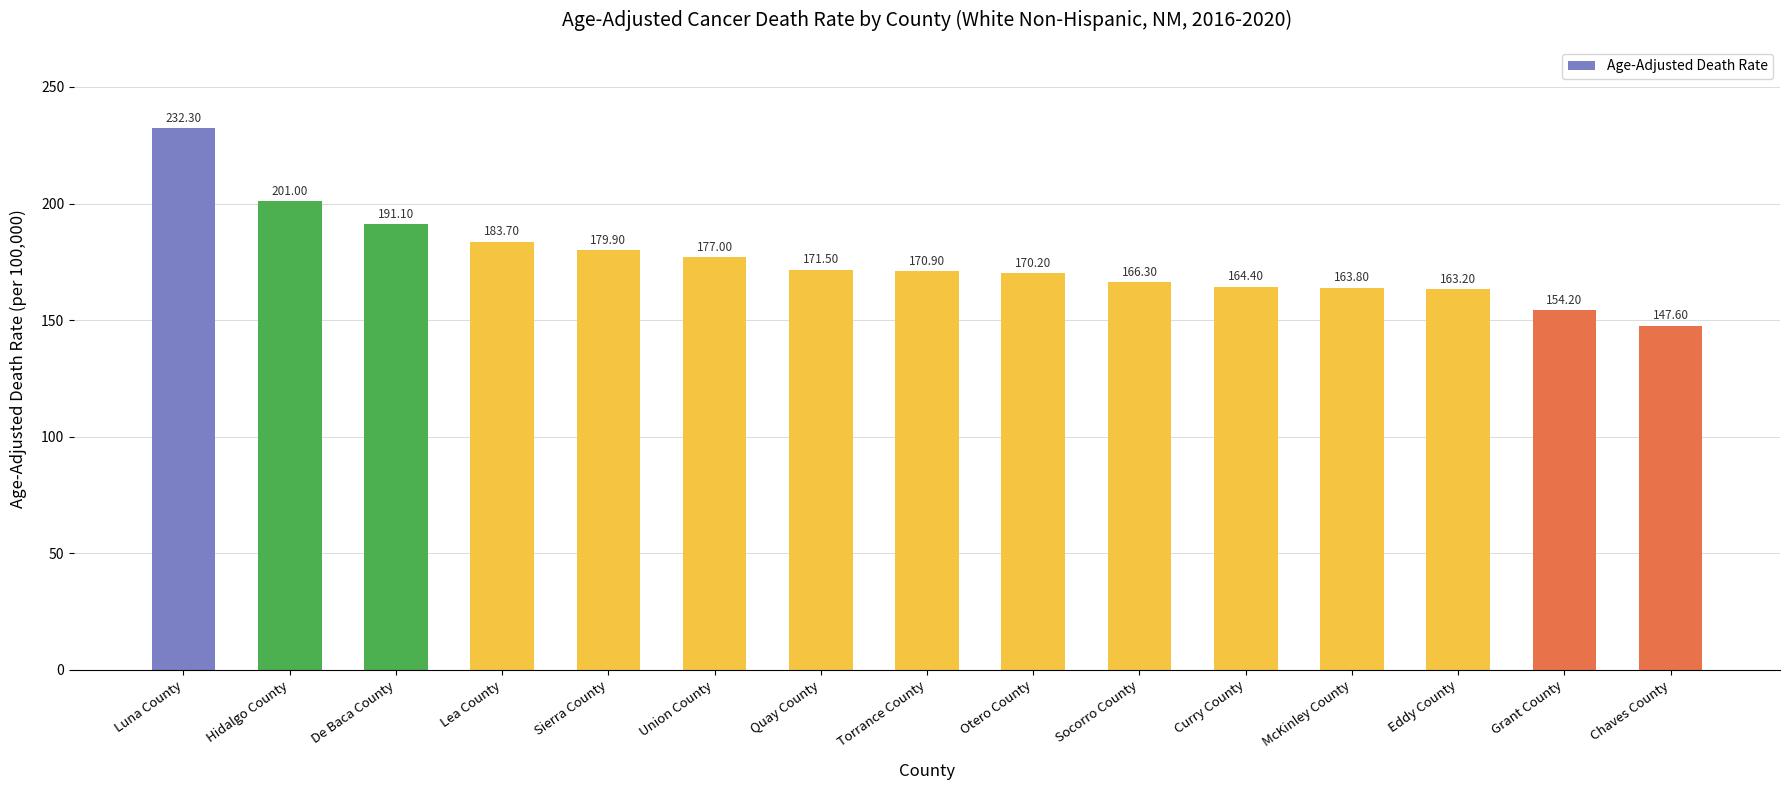

What is the change in value from Sierra County to Eddy County?

-16.7